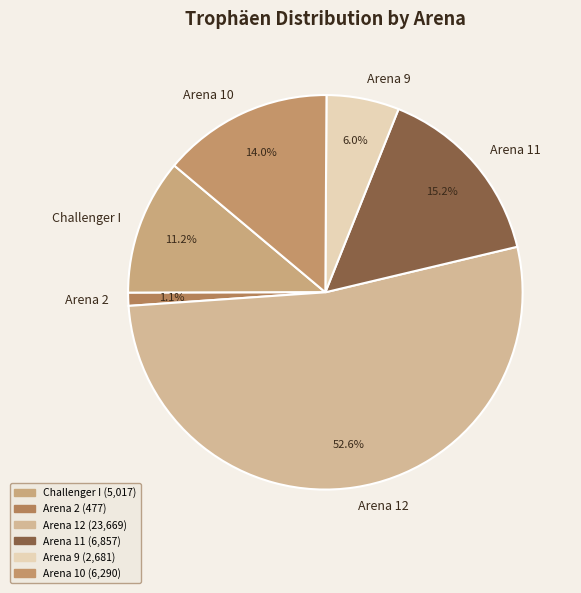

Which has a higher value, Arena 12 or Arena 10?

Arena 12